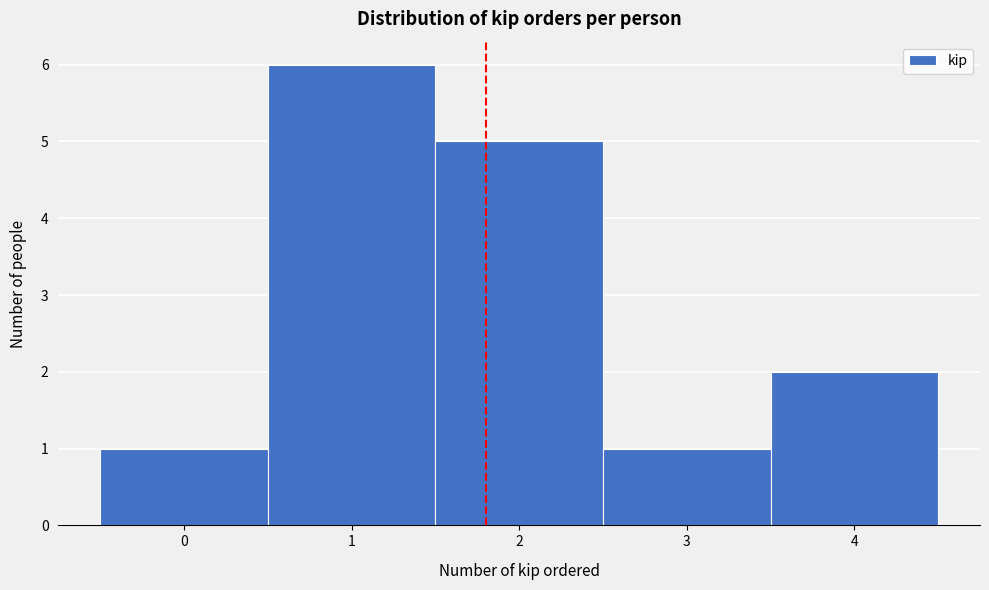

Reading left to right, list every bar in this chart as the range it spans on the x-axis followed by its height. The values are not printed on the chart, so give them approximately, as read against the axis.

-0.5 to 0.5: 1
0.5 to 1.5: 6
1.5 to 2.5: 5
2.5 to 3.5: 1
3.5 to 4.5: 2